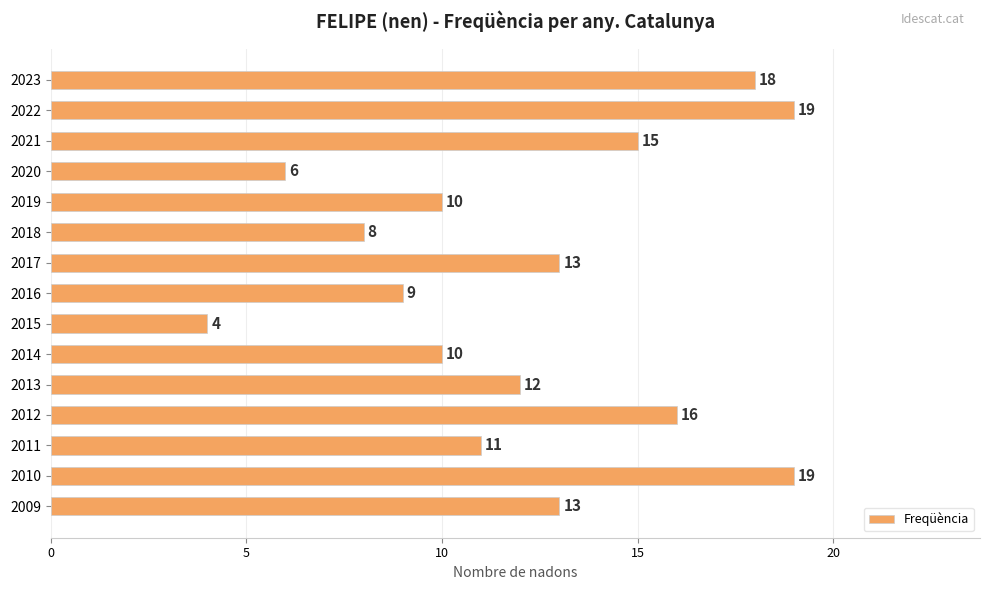

What is the minimum value shown in the chart?

4